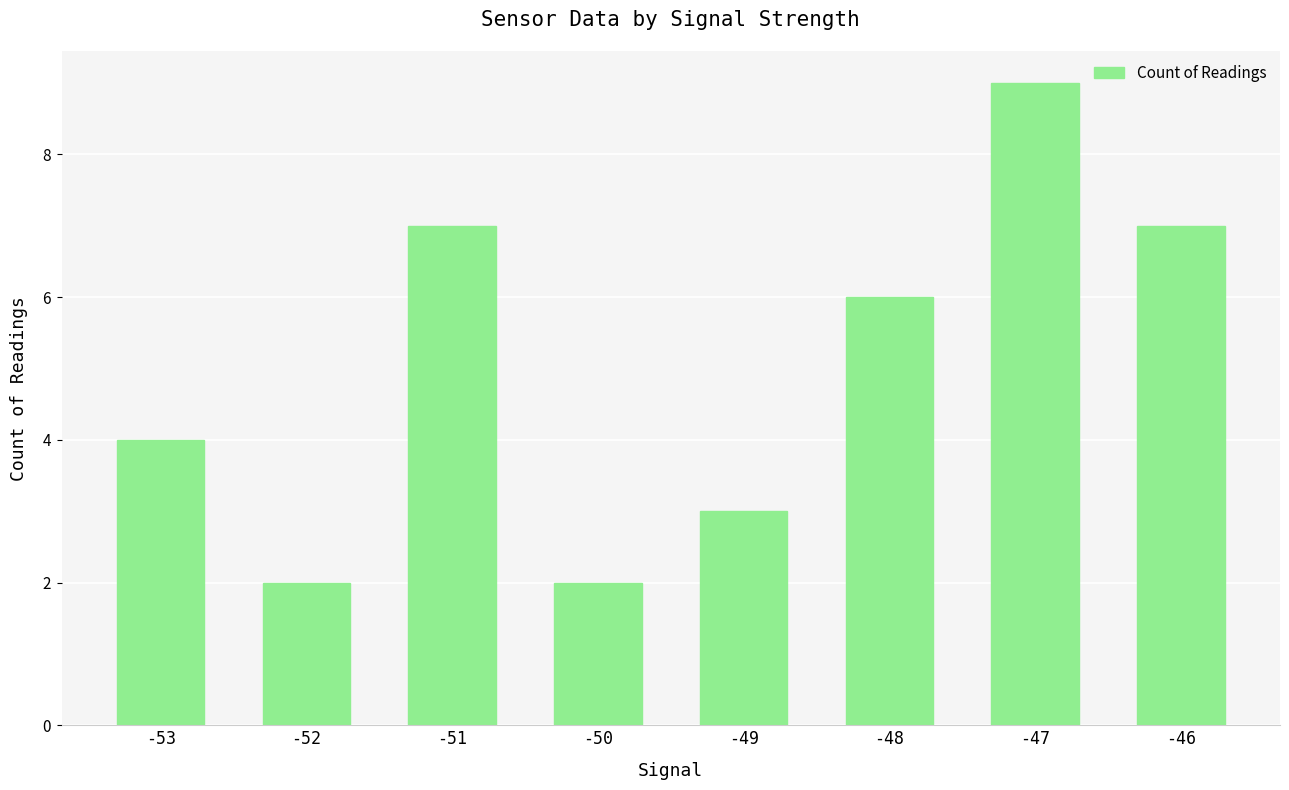

What is the difference between the maximum and minimum values?

7